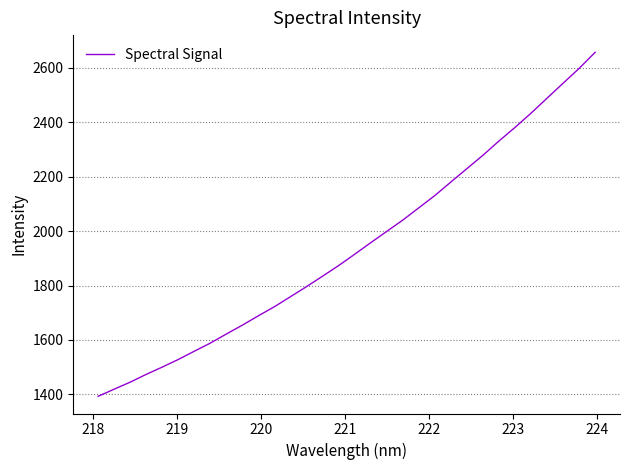

True or false: there are more than 0 points higher than both neighbors.

False